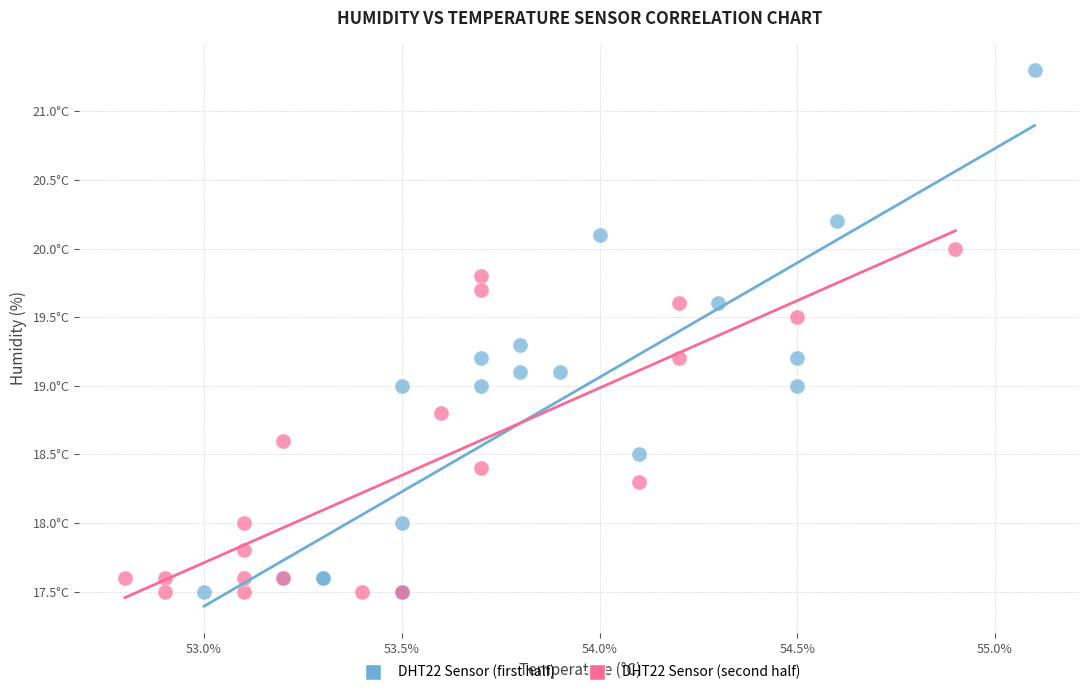

Which series reaches the maximum Y coordinate?

DHT22 Sensor (first half)